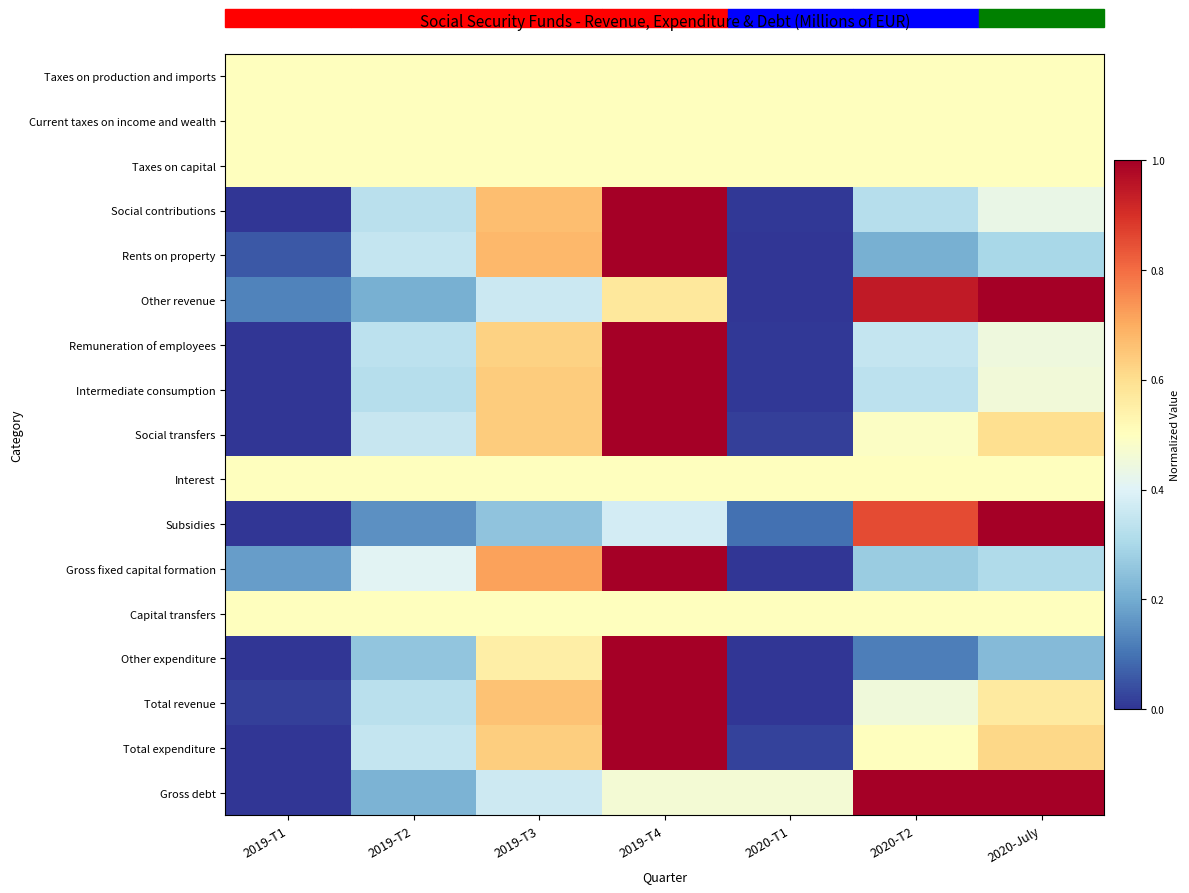

Which label corresponds to the largest value in the chart?

2019-T4